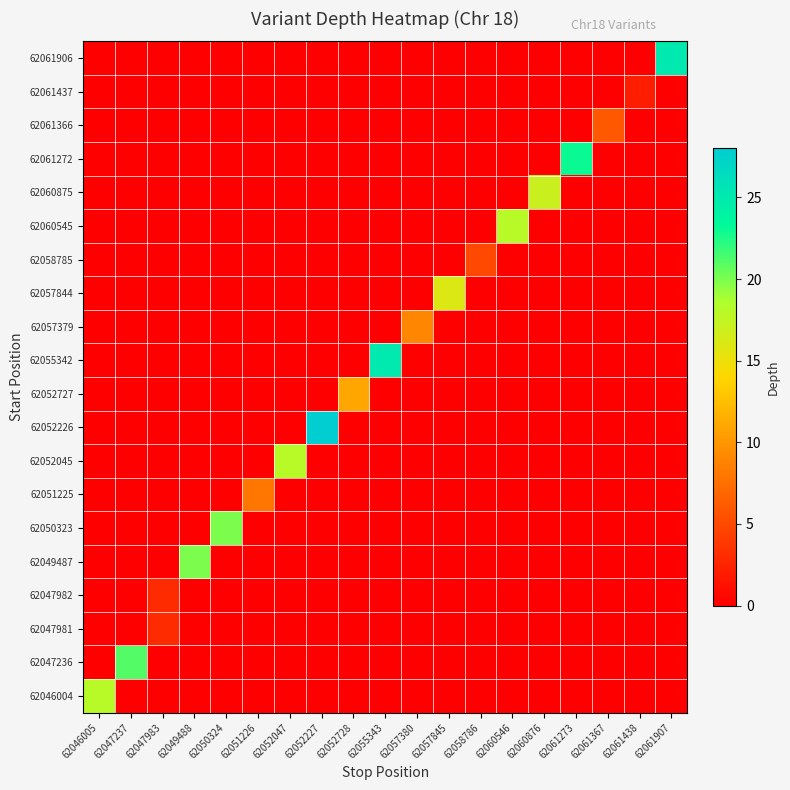

At which category is the sum across all series the highest?

62052227